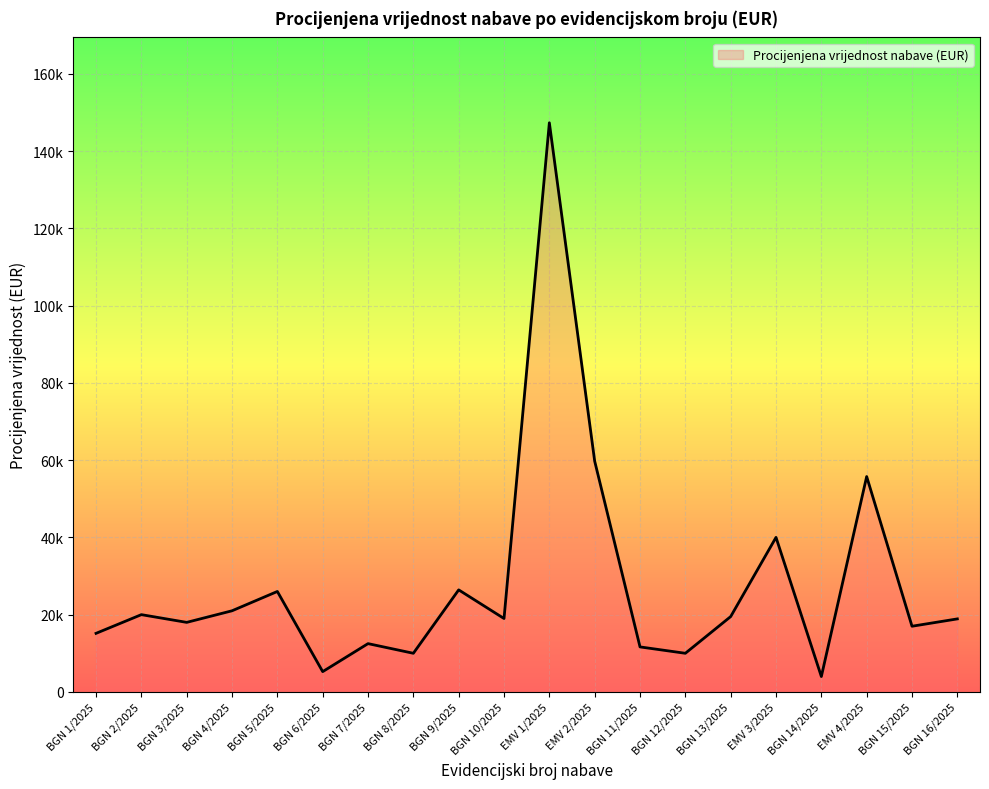

What position from the right is BGN 13/2025?

6